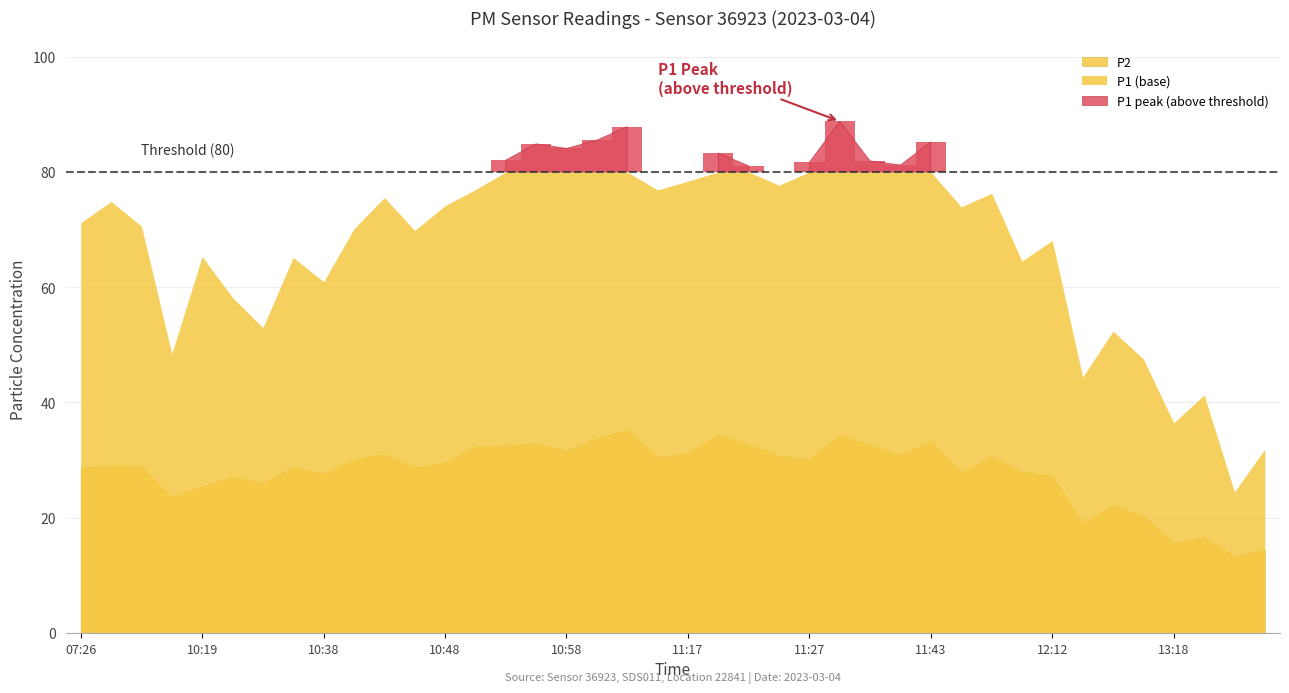

What is the value of the P1 point at the 7th from the left?

53.0